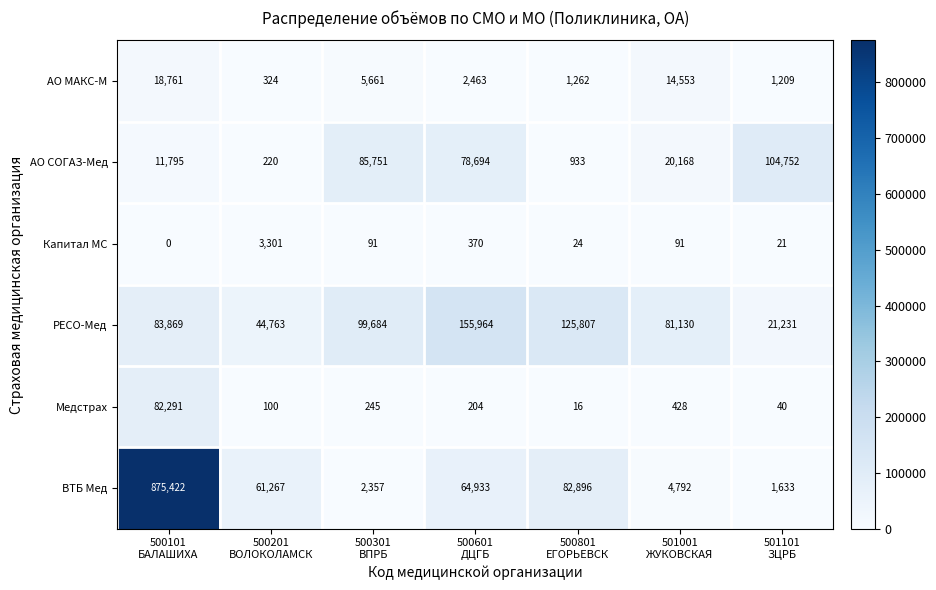

At which category does the chart reach its minimum across all series?

500101
БАЛАШИХА